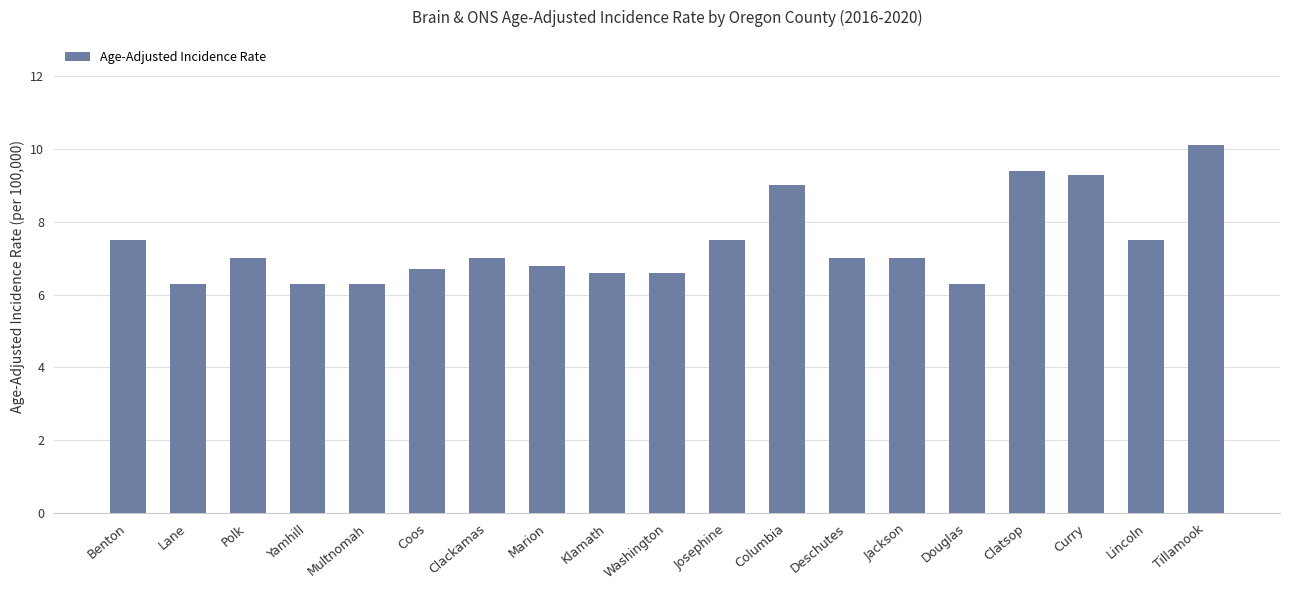

What is the difference between the maximum and minimum values?

3.8